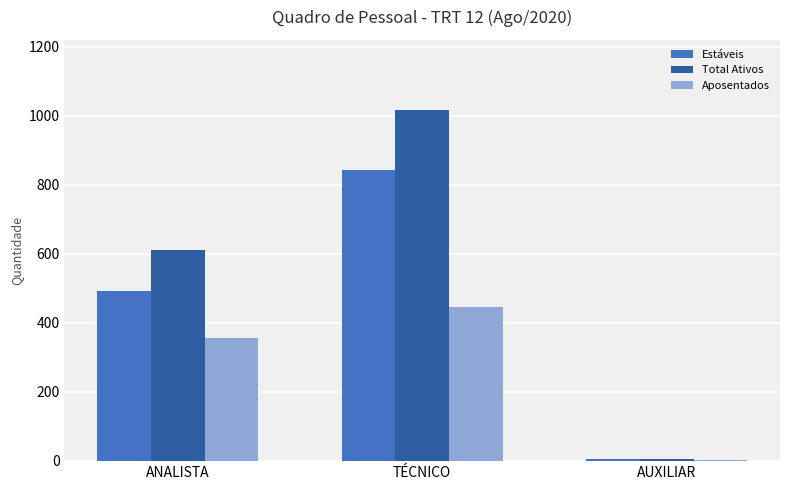

The Total Ativos series shows 610 at ANALISTA. True or false?

True